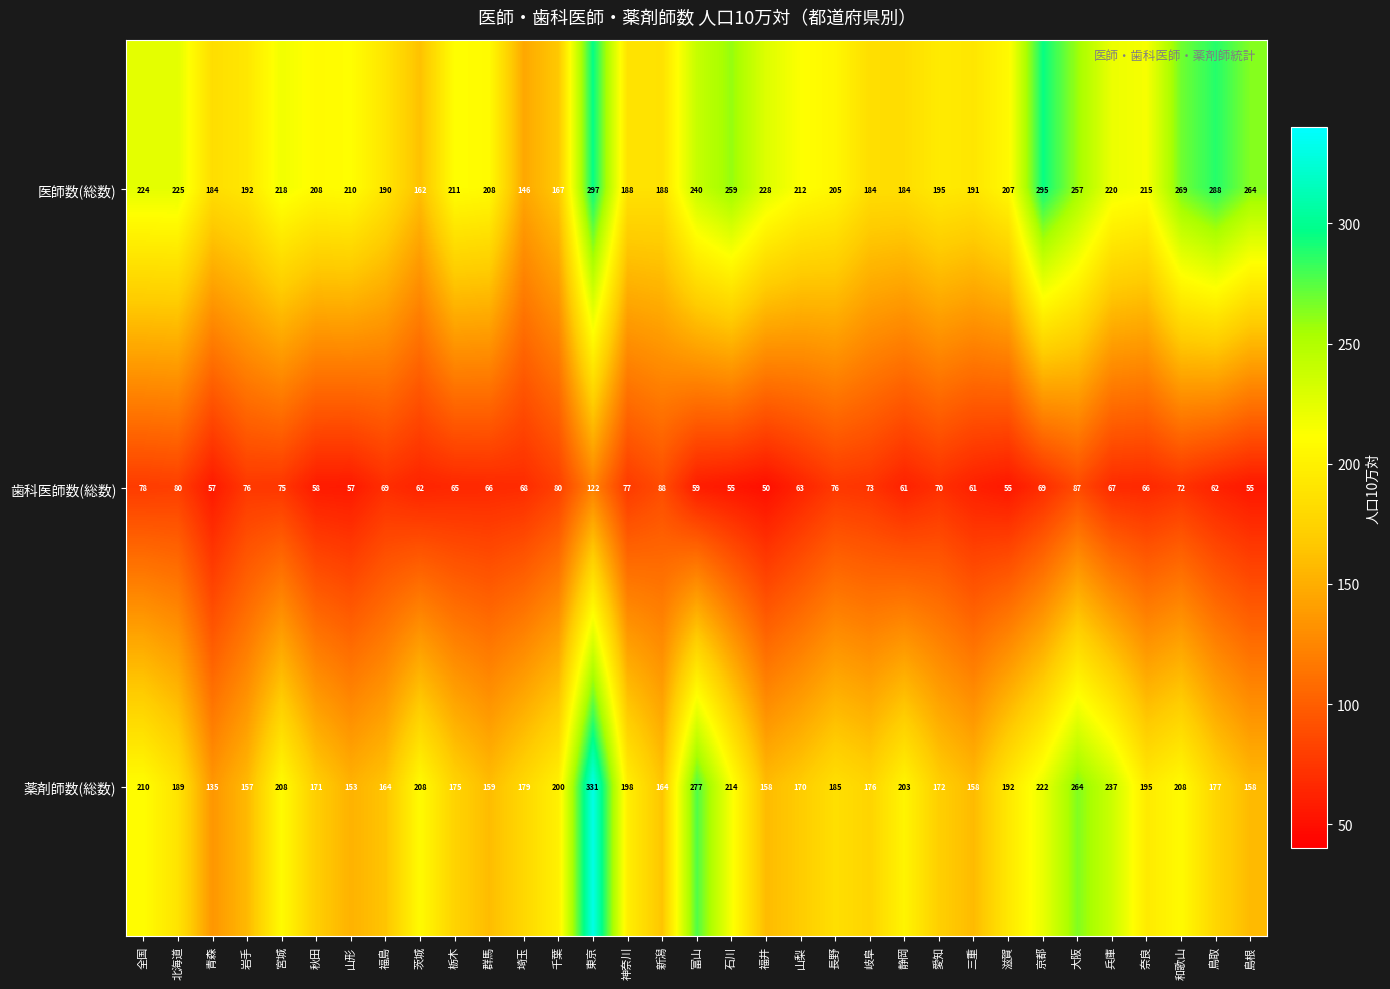

What is the total value across all series at 栃木?

451